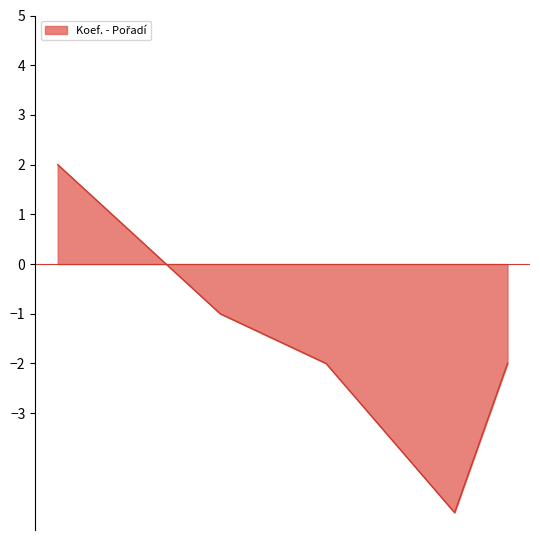

What is the smallest value displayed?

-5